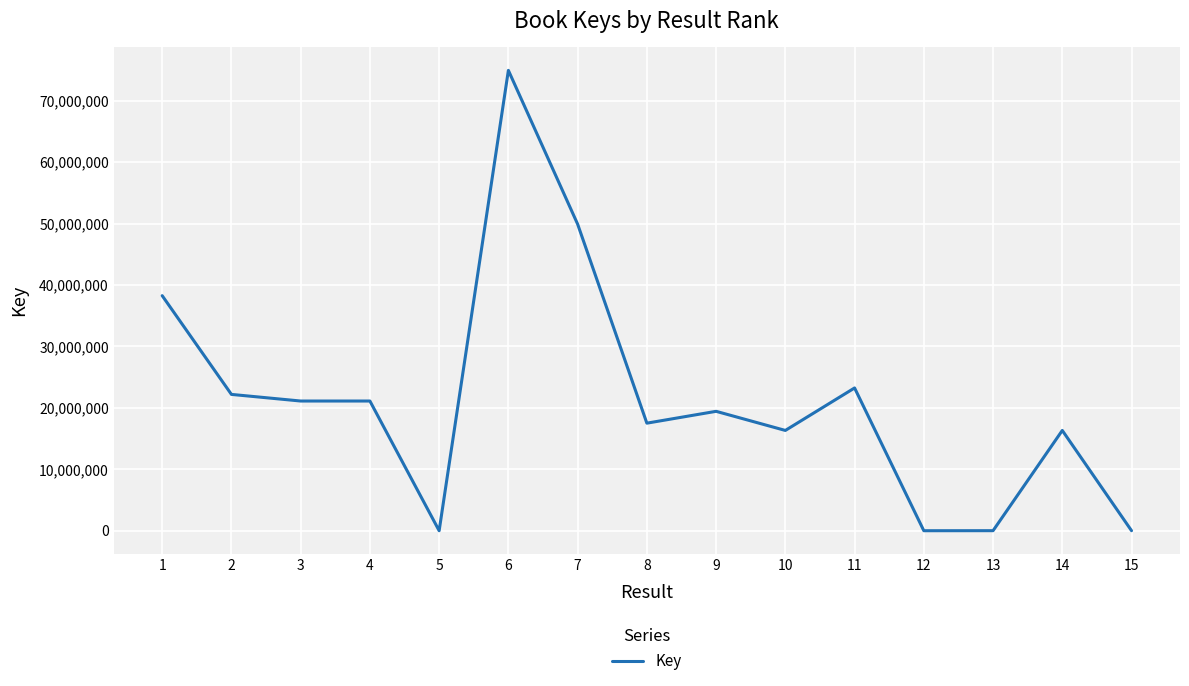

Does the chart display data point markers on the line(s)?

No